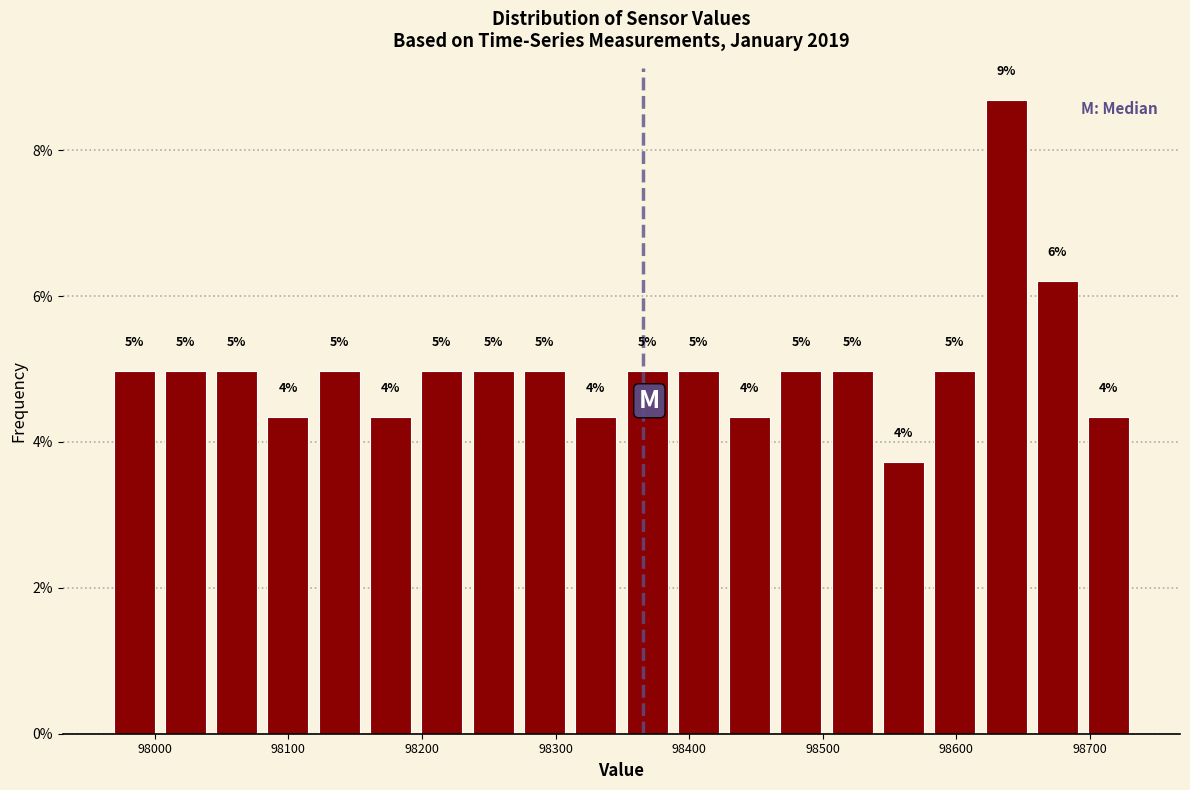

Read against the x-axis, roughly where is the centre of the tallest bar?

98640